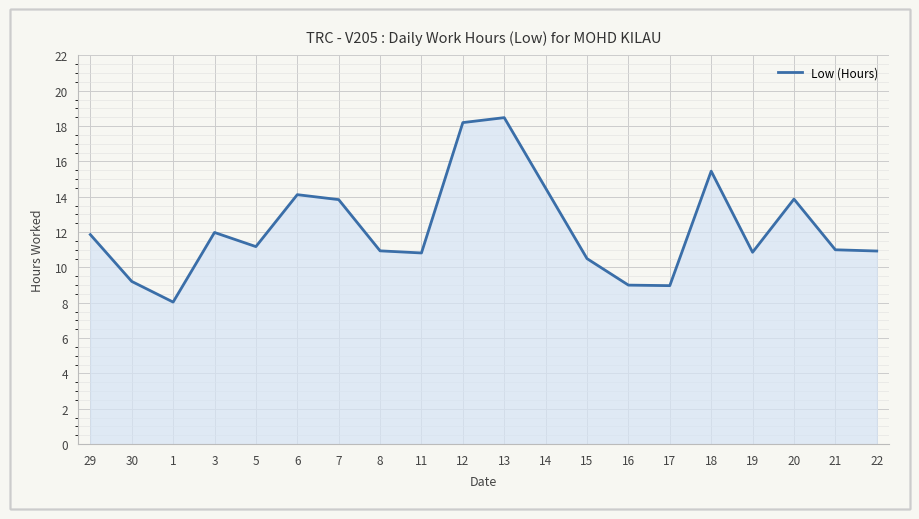

The value at 1 is 14.0. True or false?

False